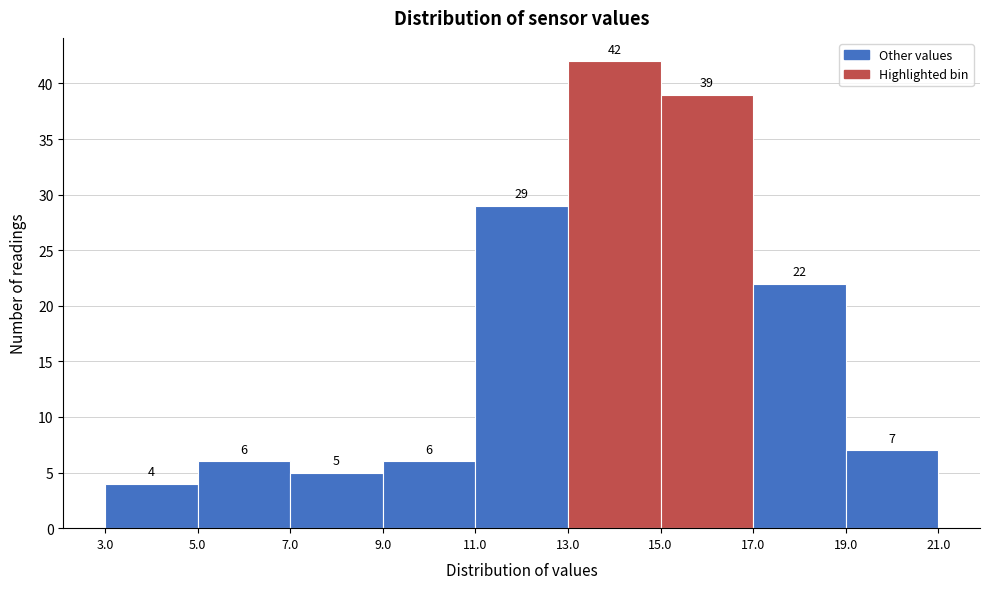

Which range on the x-axis has the tallest bar?

13.0 to 15.0